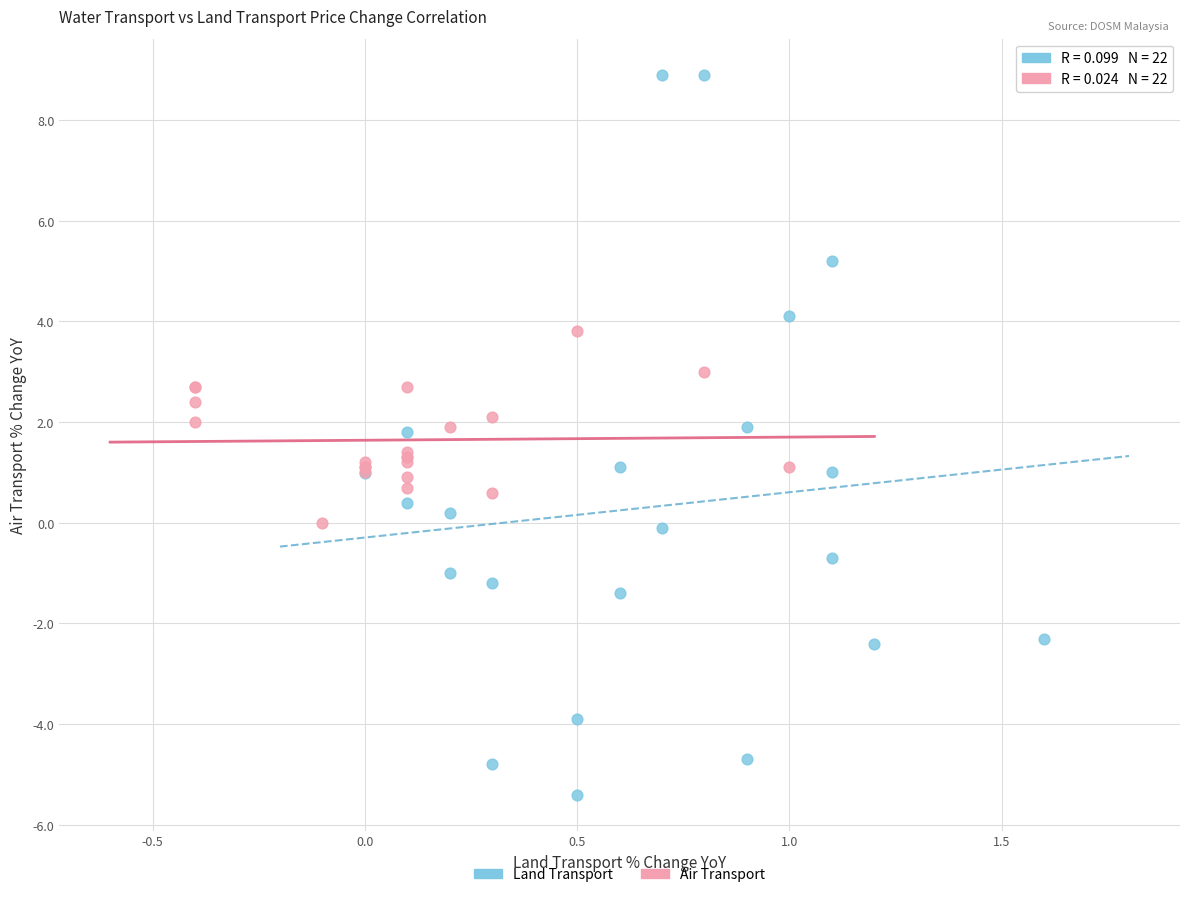

Which series has the largest Y range (max minus min)?

Land Transport